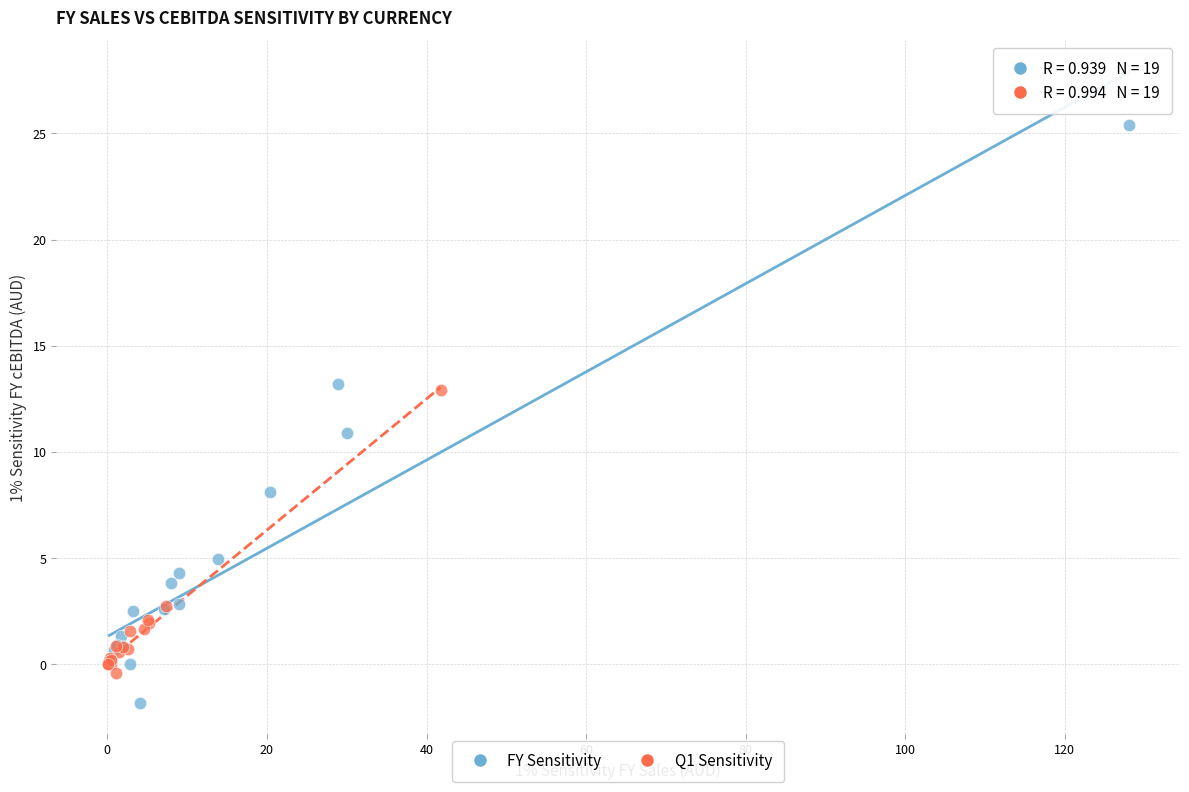

What are all the series names shown in the legend?

FY Sensitivity, Q1 Sensitivity